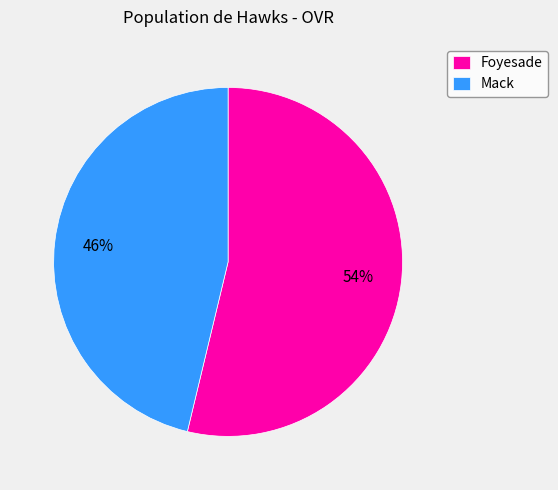

Rank the categories by value from lowest to highest.

Mack, Foyesade